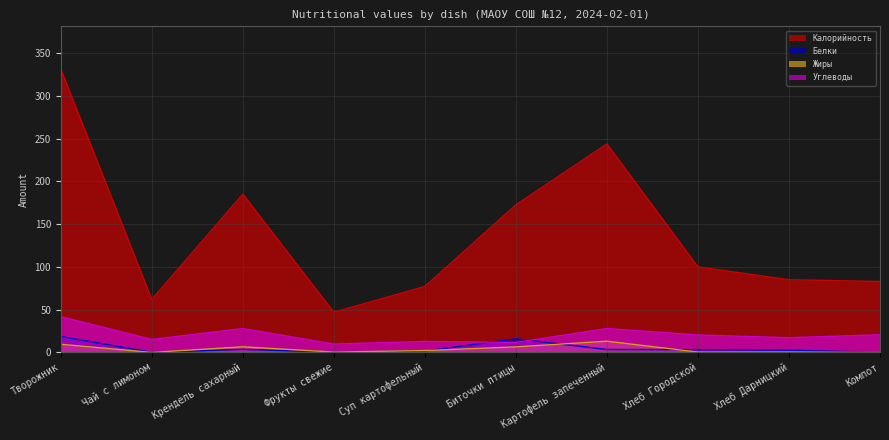

True or false: Калорийность and Углеводы intersect in this chart.

False